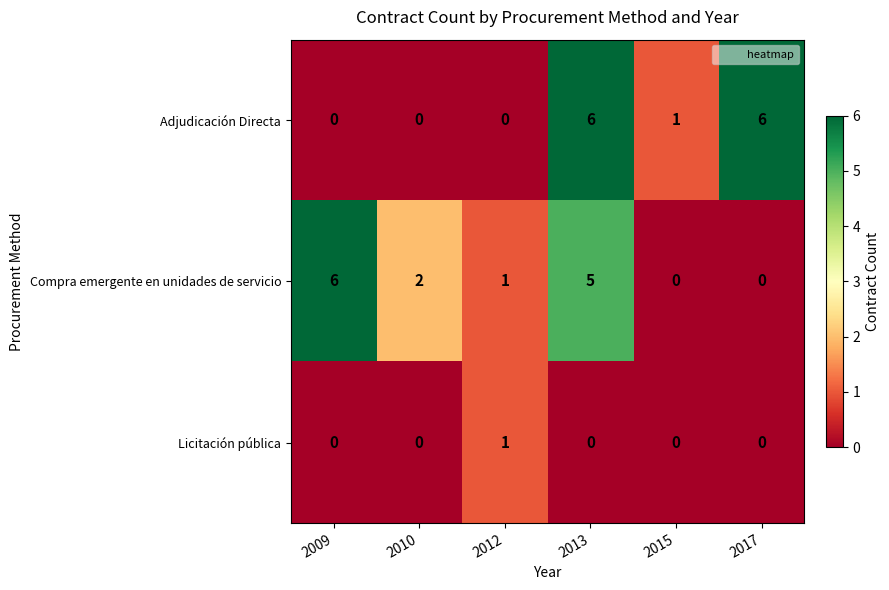

What is the difference between the second highest and second lowest values in the Compra emergente en unidades de servicio series?

5